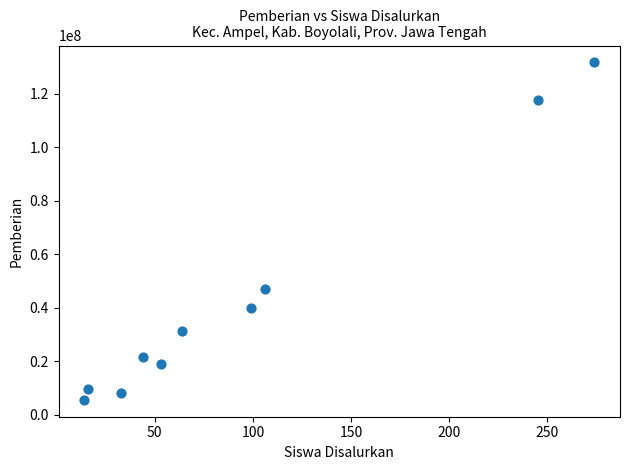

What is the range of Y values (max minus min)?

126000000